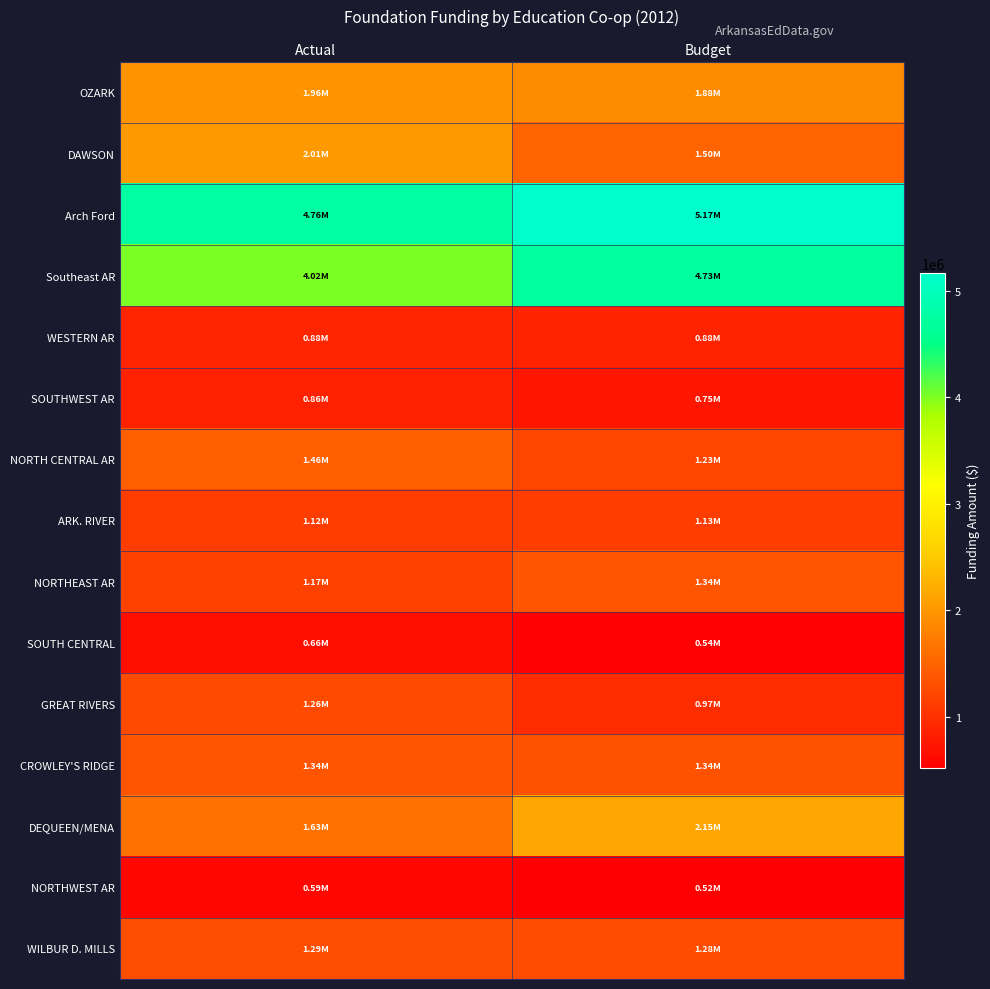

Between Actual and Budget, which series saw the biggest shift?

Southeast AR